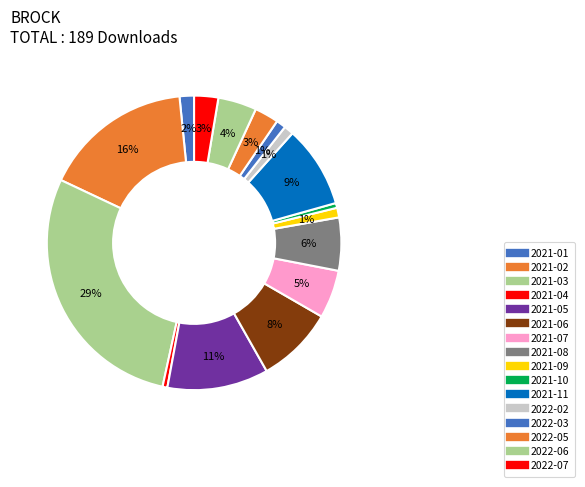

Which category has the biggest portion of the pie?

2021-03